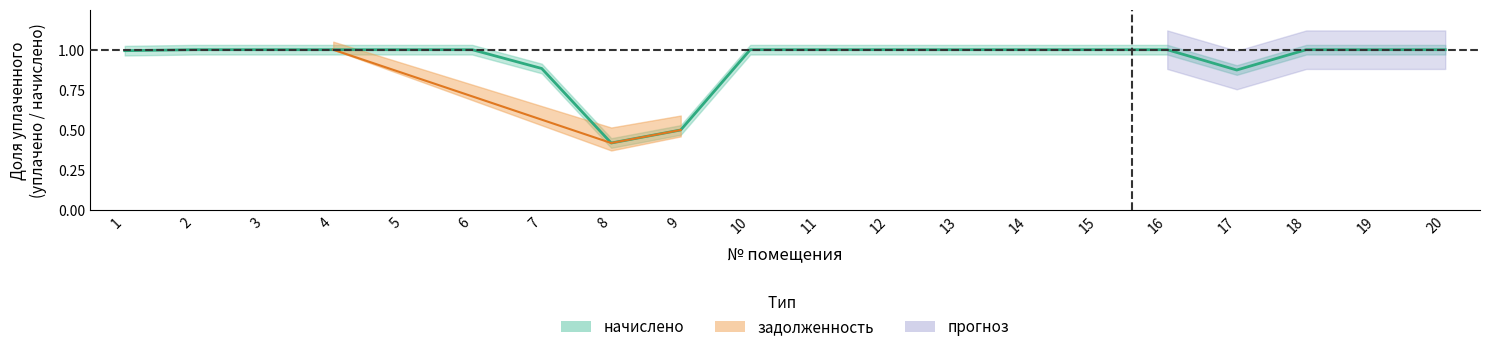

Rank the categories by value from highest to lowest.

2, 3, 4, 5, 6, 10, 11, 12, 13, 14, 15, 16, 18, 19, 20, 1, 7, 17, 9, 8